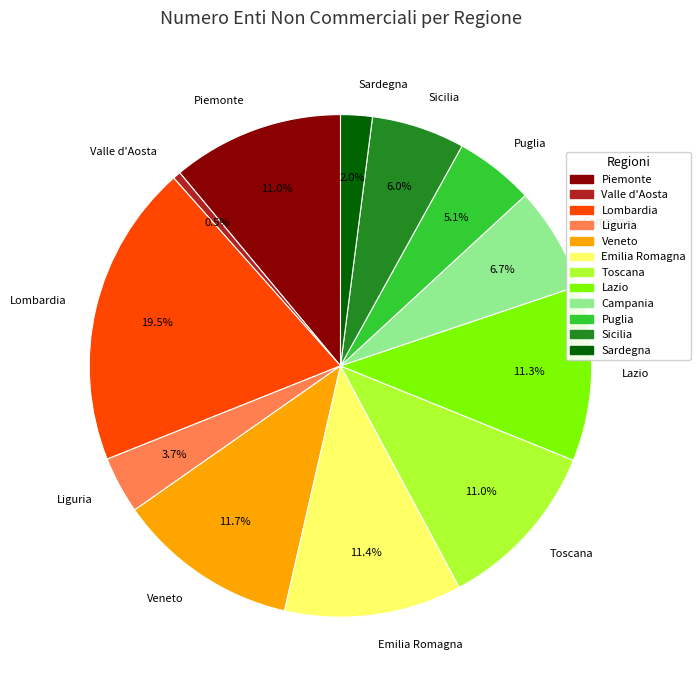

The Valle d'Aosta slice represents 11% of the pie. True or false?

False